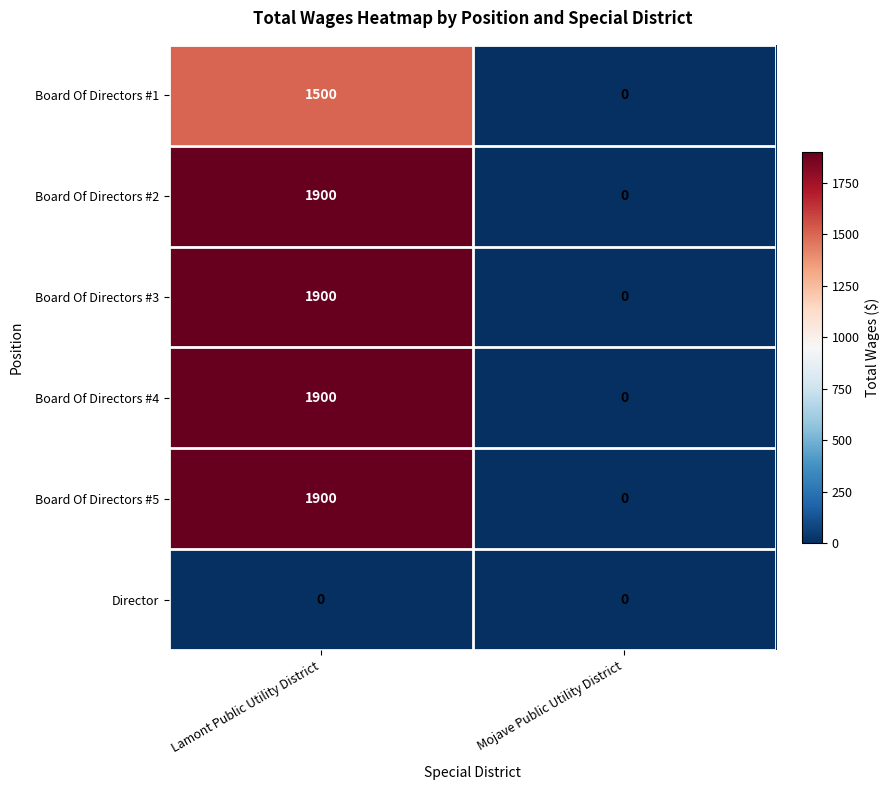

At how many categories does at least one series exceed 1600?

1